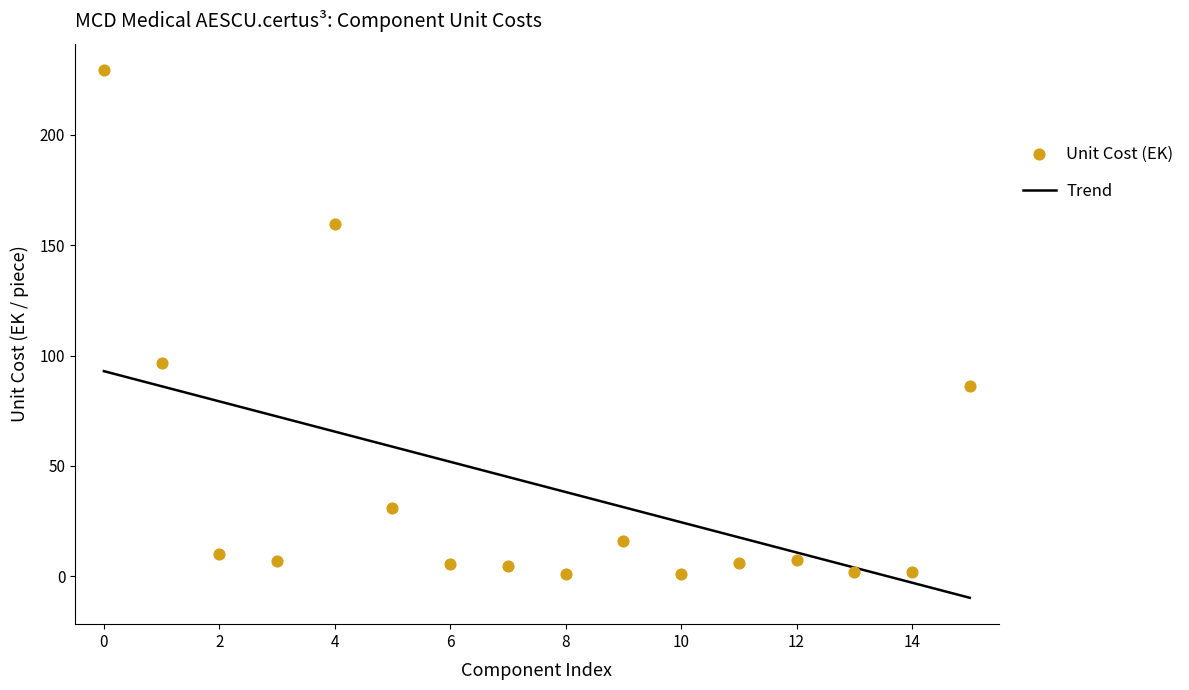

What is the highest value of the Trend series?

92.9